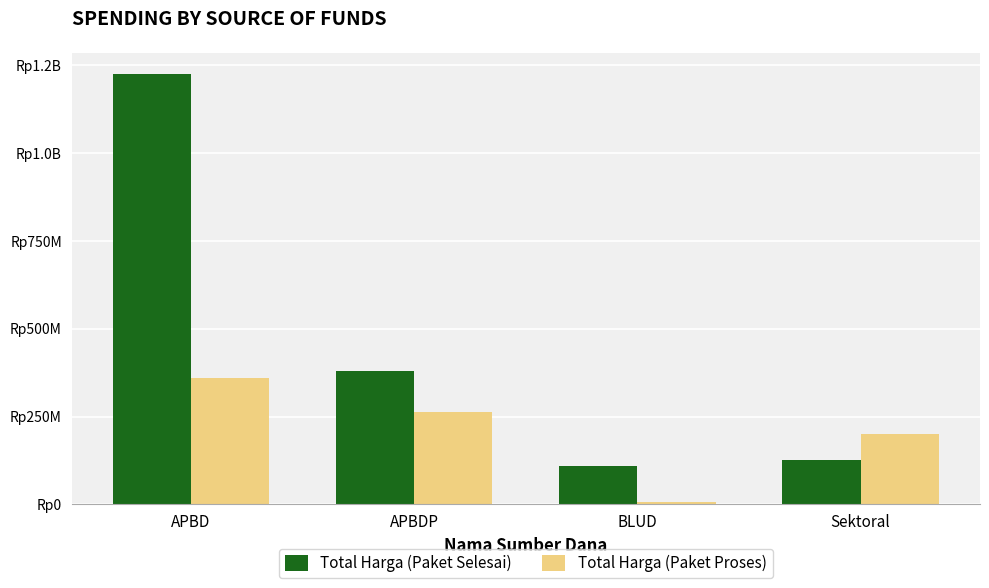

The Total Harga (Paket Selesai) series shows 127000000 at Sektoral. True or false?

True